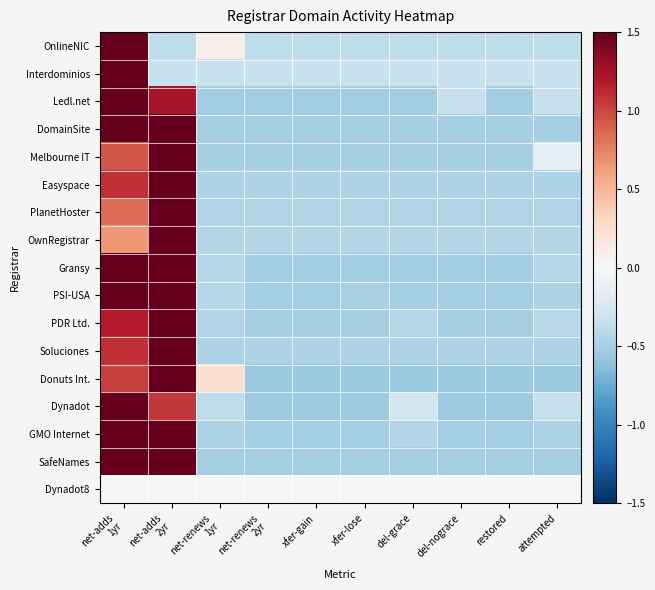

Reading right to left, extract all data points from this chart.

OnlineNIC: attempted=-0.4	restored=-0.4	del-nograce=-0.4	del-grace=-0.4	xfer-lose=-0.4	xfer-gain=-0.4	net-renews
2yr=-0.4	net-renews
1yr=0.1	net-adds
2yr=-0.4	net-adds
1yr=3.0
Interdominios: attempted=-0.3	restored=-0.3	del-nograce=-0.3	del-grace=-0.3	xfer-lose=-0.3	xfer-gain=-0.3	net-renews
2yr=-0.3	net-renews
1yr=-0.3	net-adds
2yr=-0.3	net-adds
1yr=3.0
Ledl.net: attempted=-0.4	restored=-0.5	del-nograce=-0.4	del-grace=-0.5	xfer-lose=-0.5	xfer-gain=-0.5	net-renews
2yr=-0.5	net-renews
1yr=-0.5	net-adds
2yr=1.2	net-adds
1yr=2.6
DomainSite: attempted=-0.5	restored=-0.5	del-nograce=-0.5	del-grace=-0.5	xfer-lose=-0.5	xfer-gain=-0.5	net-renews
2yr=-0.5	net-renews
1yr=-0.5	net-adds
2yr=1.7	net-adds
1yr=2.3
Melbourne IT: attempted=-0.1	restored=-0.5	del-nograce=-0.5	del-grace=-0.5	xfer-lose=-0.5	xfer-gain=-0.5	net-renews
2yr=-0.5	net-renews
1yr=-0.5	net-adds
2yr=2.7	net-adds
1yr=0.9
Easyspace: attempted=-0.5	restored=-0.5	del-nograce=-0.5	del-grace=-0.5	xfer-lose=-0.5	xfer-gain=-0.5	net-renews
2yr=-0.5	net-renews
1yr=-0.5	net-adds
2yr=2.7	net-adds
1yr=1.1
PlanetHoster: attempted=-0.5	restored=-0.5	del-nograce=-0.5	del-grace=-0.5	xfer-lose=-0.5	xfer-gain=-0.5	net-renews
2yr=-0.5	net-renews
1yr=-0.5	net-adds
2yr=2.8	net-adds
1yr=0.8
OwnRegistrar: attempted=-0.4	restored=-0.4	del-nograce=-0.4	del-grace=-0.4	xfer-lose=-0.4	xfer-gain=-0.4	net-renews
2yr=-0.4	net-renews
1yr=-0.4	net-adds
2yr=2.8	net-adds
1yr=0.7
Gransy: attempted=-0.4	restored=-0.5	del-nograce=-0.5	del-grace=-0.5	xfer-lose=-0.5	xfer-gain=-0.5	net-renews
2yr=-0.5	net-renews
1yr=-0.4	net-adds
2yr=2.3	net-adds
1yr=1.7
PSI-USA: attempted=-0.5	restored=-0.5	del-nograce=-0.5	del-grace=-0.5	xfer-lose=-0.5	xfer-gain=-0.5	net-renews
2yr=-0.5	net-renews
1yr=-0.4	net-adds
2yr=1.5	net-adds
1yr=2.4
PDR Ltd.: attempted=-0.4	restored=-0.5	del-nograce=-0.5	del-grace=-0.4	xfer-lose=-0.5	xfer-gain=-0.5	net-renews
2yr=-0.5	net-renews
1yr=-0.4	net-adds
2yr=2.6	net-adds
1yr=1.2
Soluciones: attempted=-0.5	restored=-0.5	del-nograce=-0.5	del-grace=-0.5	xfer-lose=-0.5	xfer-gain=-0.5	net-renews
2yr=-0.5	net-renews
1yr=-0.5	net-adds
2yr=2.7	net-adds
1yr=1.1
Donuts Int.: attempted=-0.6	restored=-0.6	del-nograce=-0.6	del-grace=-0.6	xfer-lose=-0.6	xfer-gain=-0.6	net-renews
2yr=-0.6	net-renews
1yr=0.2	net-adds
2yr=2.6	net-adds
1yr=1.0
Dynadot: attempted=-0.3	restored=-0.5	del-nograce=-0.5	del-grace=-0.3	xfer-lose=-0.5	xfer-gain=-0.5	net-renews
2yr=-0.5	net-renews
1yr=-0.4	net-adds
2yr=1.1	net-adds
1yr=2.7
GMO Internet: attempted=-0.5	restored=-0.5	del-nograce=-0.5	del-grace=-0.4	xfer-lose=-0.5	xfer-gain=-0.5	net-renews
2yr=-0.5	net-renews
1yr=-0.5	net-adds
2yr=1.6	net-adds
1yr=2.4
SafeNames: attempted=-0.5	restored=-0.5	del-nograce=-0.5	del-grace=-0.5	xfer-lose=-0.5	xfer-gain=-0.5	net-renews
2yr=-0.5	net-renews
1yr=-0.5	net-adds
2yr=2.1	net-adds
1yr=1.9
Dynadot8: attempted=0.0	restored=0.0	del-nograce=0.0	del-grace=0.0	xfer-lose=0.0	xfer-gain=0.0	net-renews
2yr=0.0	net-renews
1yr=0.0	net-adds
2yr=0.0	net-adds
1yr=0.0